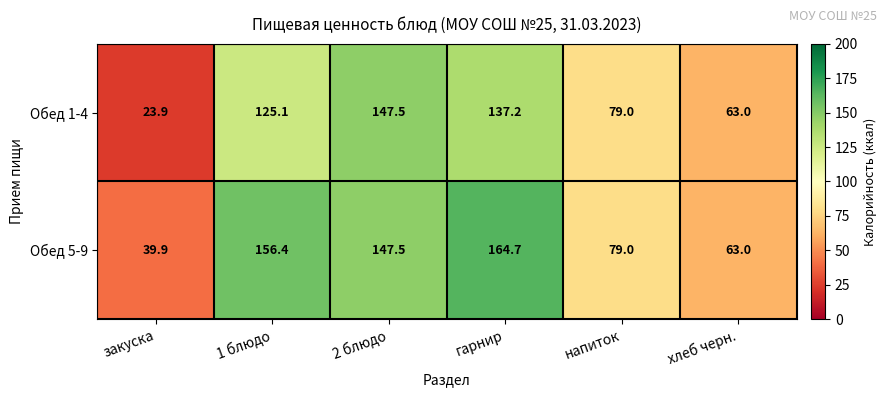

Is it true that Обед 1-4 equals 33.6 at 1 блюдо?

False